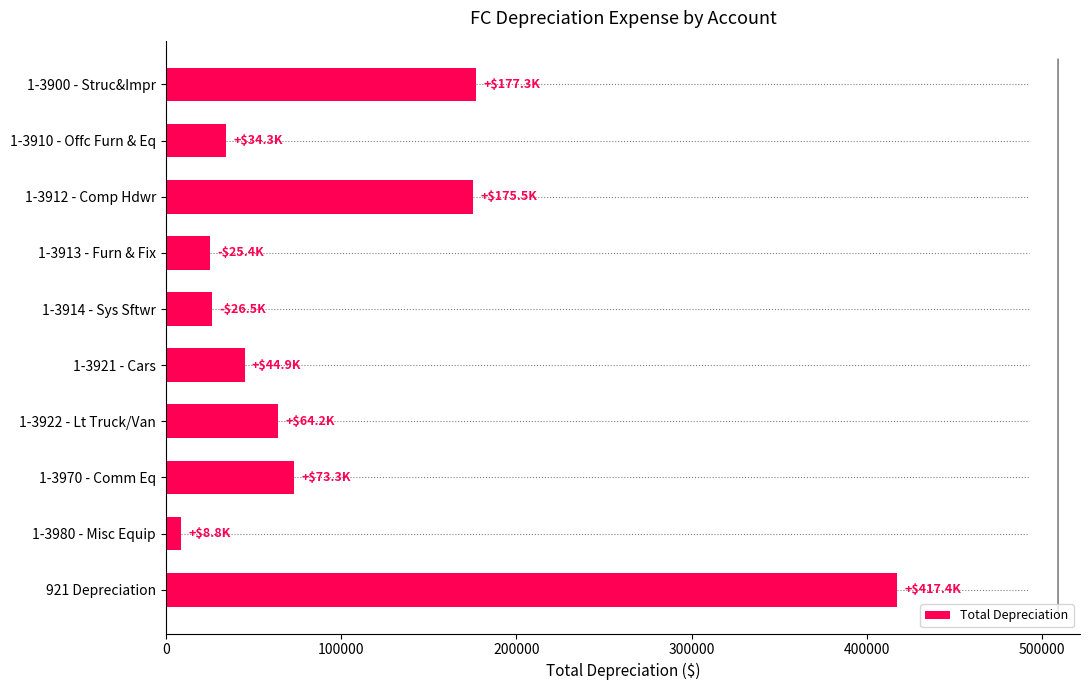

What is the change in value from 1-3912 - Comp Hdwr to 1-3921 - Cars?

-130628.9